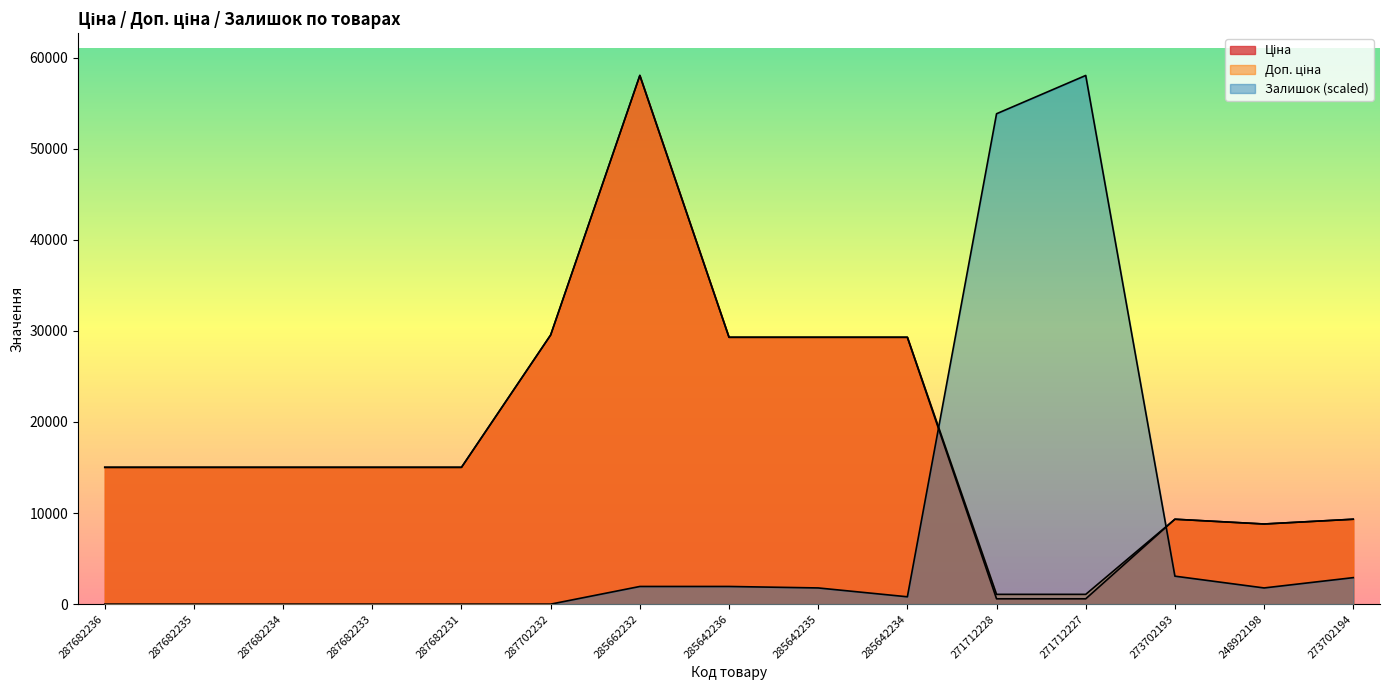

Is the value of Ціна at 271712227 greater than the value of Залишок at 273702193?

No